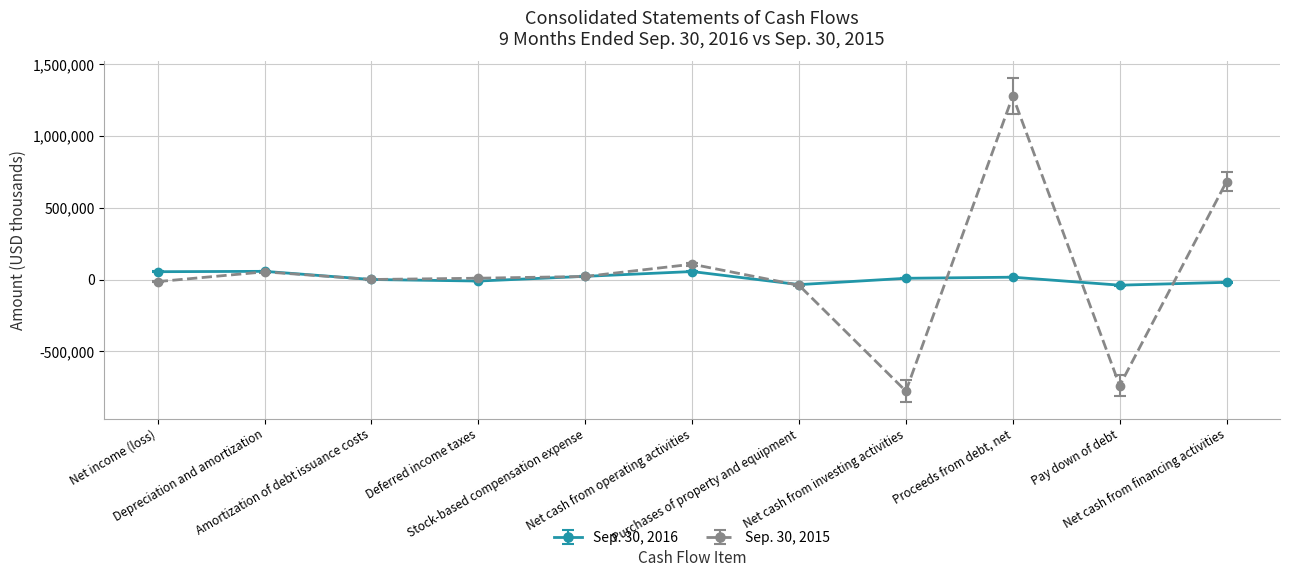

Where is the first local maximum for Sep. 30, 2015?

Depreciation and amortization